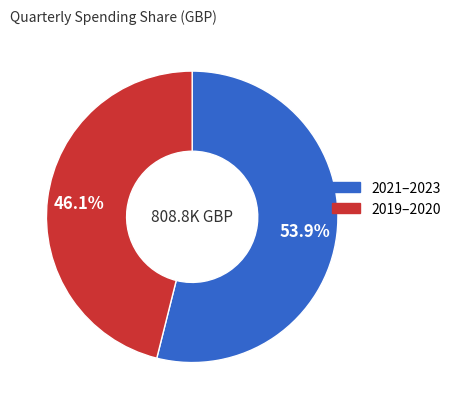

Is there a majority slice in this chart?

Yes